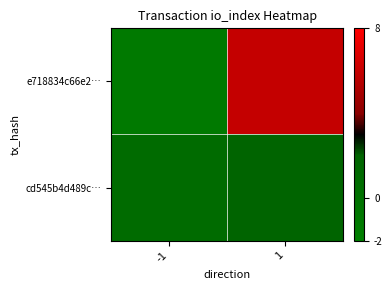

At which category is the sum across all series the highest?

1